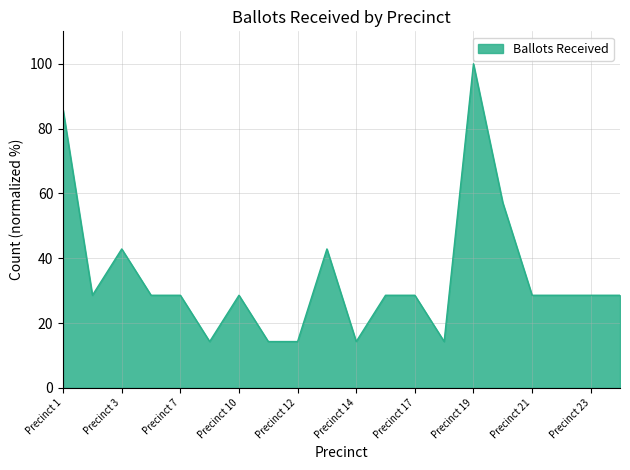

What is the difference between the maximum and minimum values?

85.7